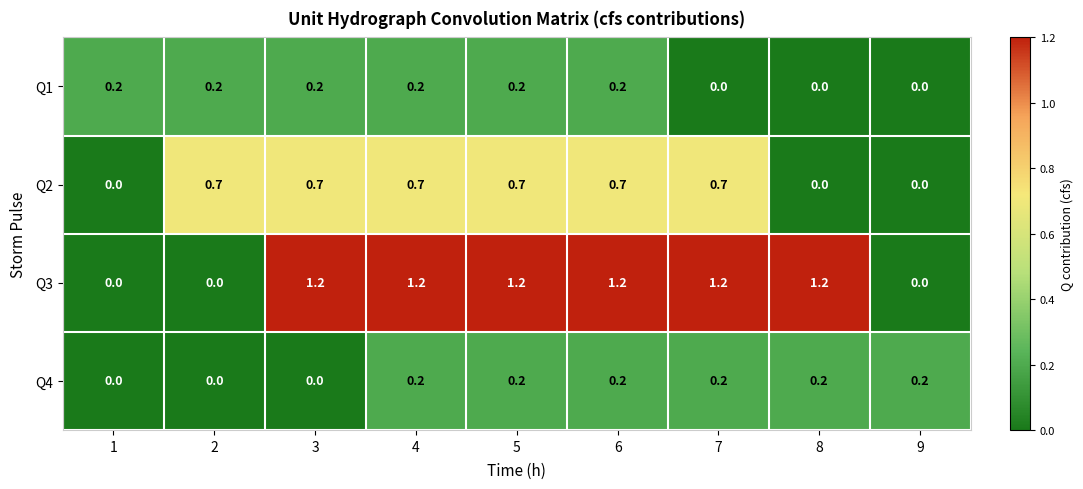

What is the difference between the second highest and second lowest values in the Q2 series?

0.7